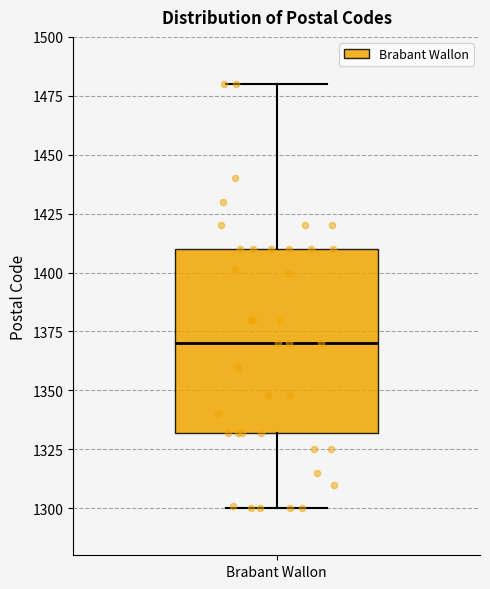

Transcribe this box plot: give where the median line is, the range the box spans, and where the two whiskers end, as read against the y-axis. The values are not printed on the chart, so give them approximately, as read against the axis.

median 1370, box 1330 to 1410, whiskers 1300 to 1480